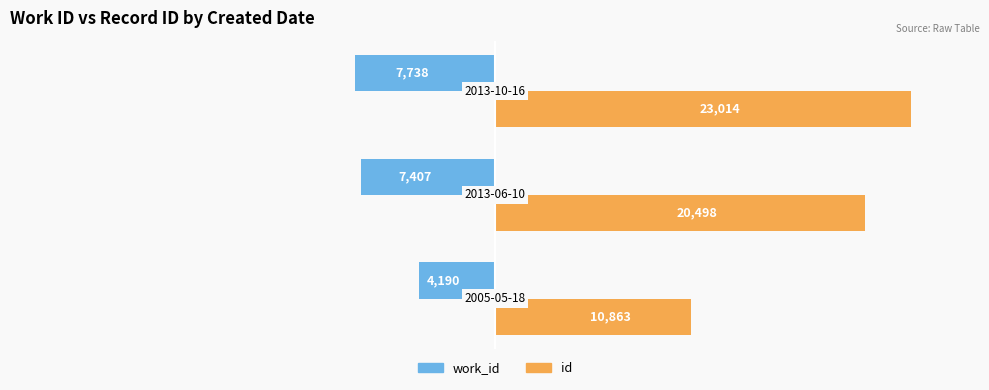

What are all the series names shown in the legend?

work_id, id